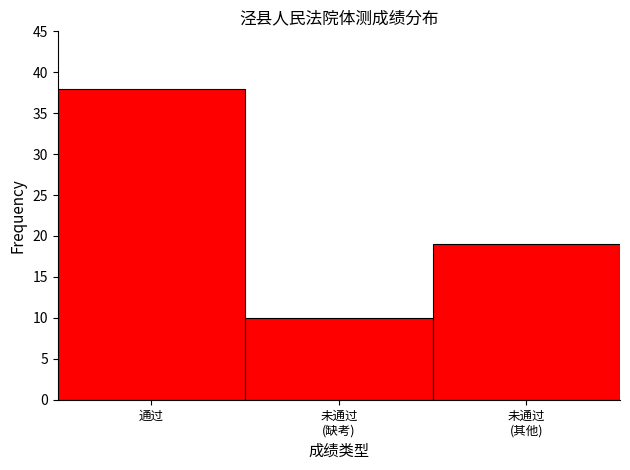

Reading left to right, what are all the values shown in this chart?

38	10	19